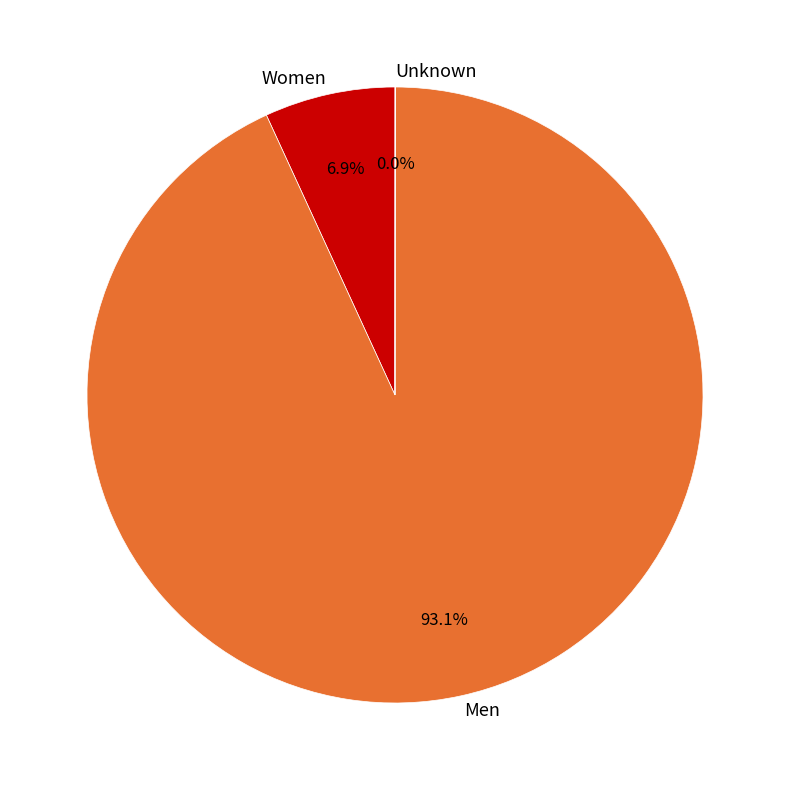

Is there a majority slice in this chart?

Yes